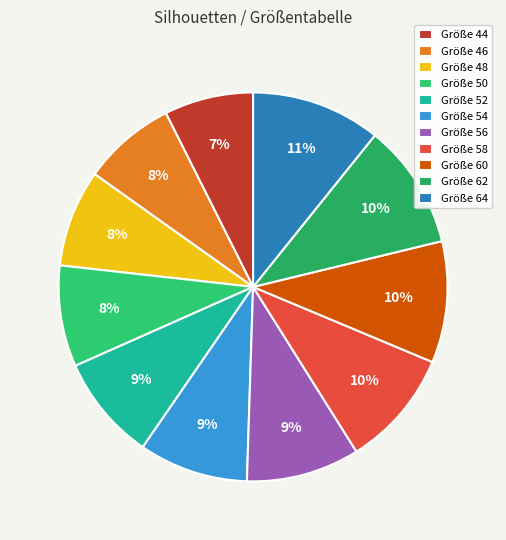

Is there any slice that represents more than half of the pie?

No